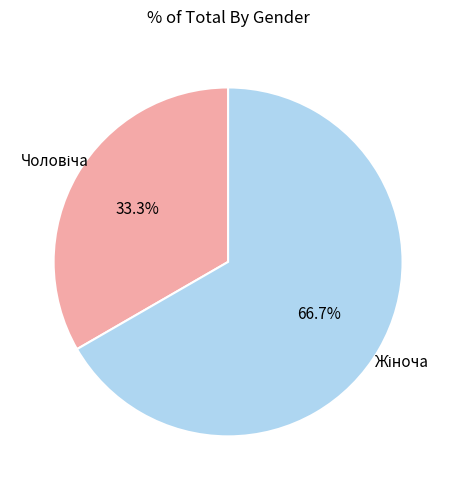

Is there a majority slice in this chart?

Yes